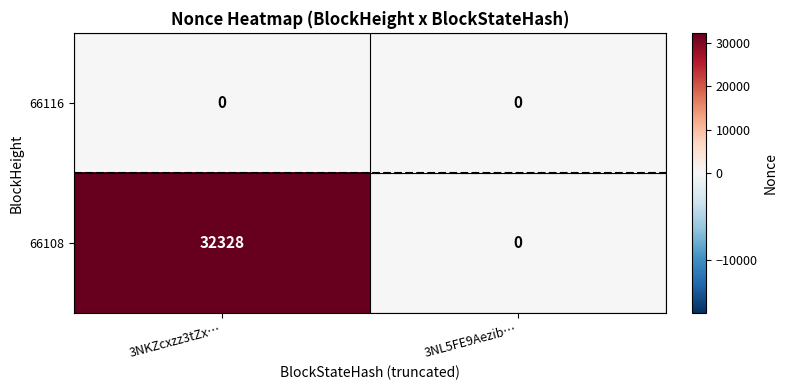

Count the number of data series in this chart.

2